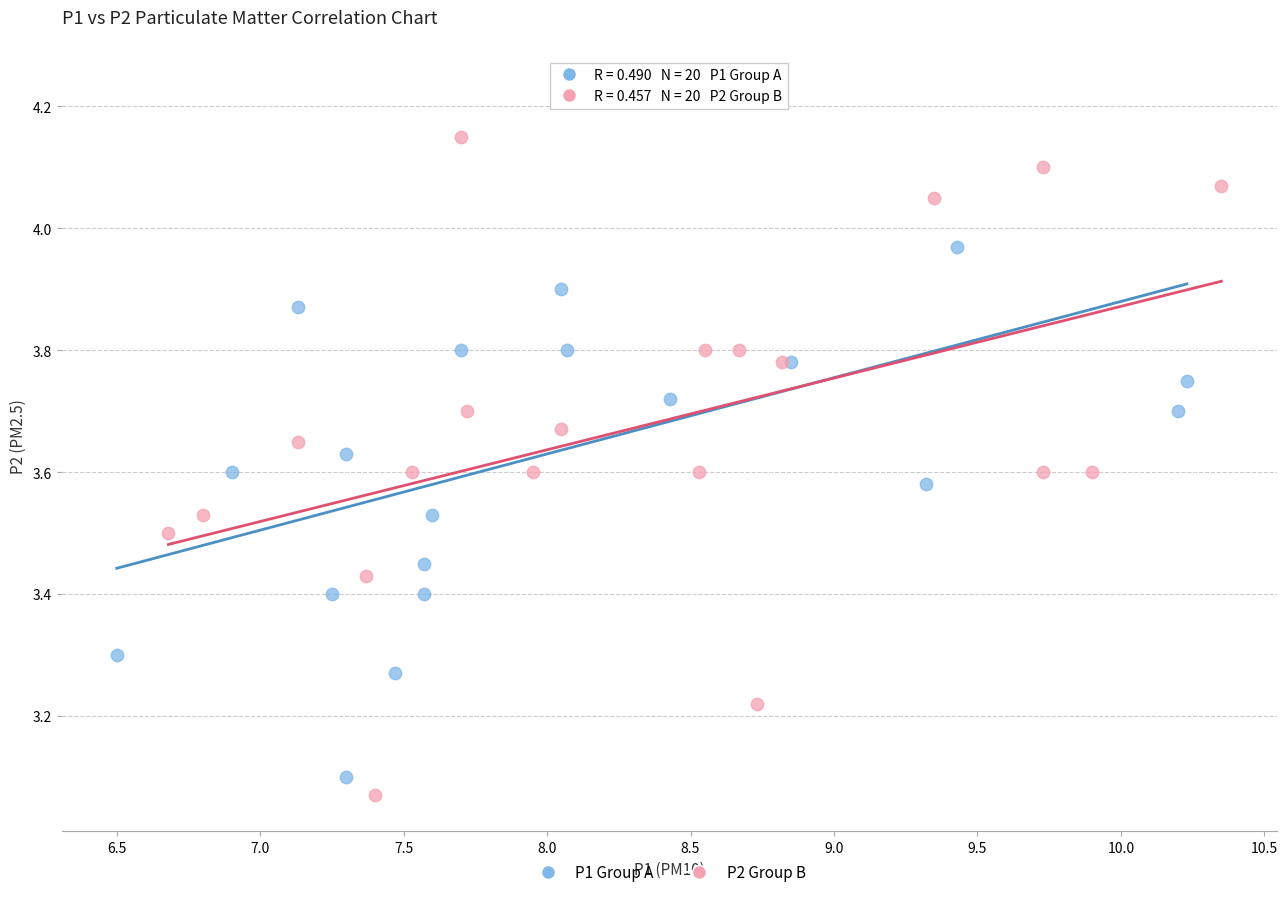

Which series has the widest spread of Y values?

P1 Group A